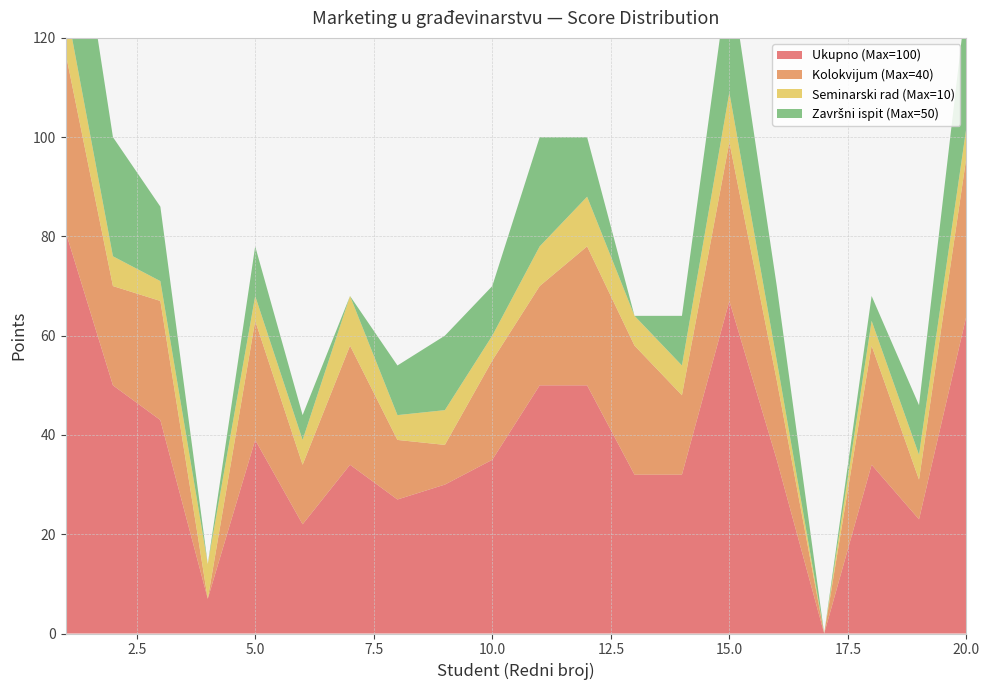

Reading left to right, what are all the values shown in this chart?

Ukupno (Max=100): 81	50	43	7	39	22	34	27	30	35	50	50	32	32	67	35	0	34	23	64
Kolokvijum (Max=40): 36	20	24	0	24	12	24	12	8	20	20	28	26	16	32	16	0	24	8	32
Seminarski rad (Max=10): 10	6	4	7	5	5	10	5	7	5	8	10	6	6	10	4	0	5	5	6
Završni ispit (Max=50): 35	24	15	0	10	5	0	10	15	10	22	12	0	10	25	15	0	5	10	26